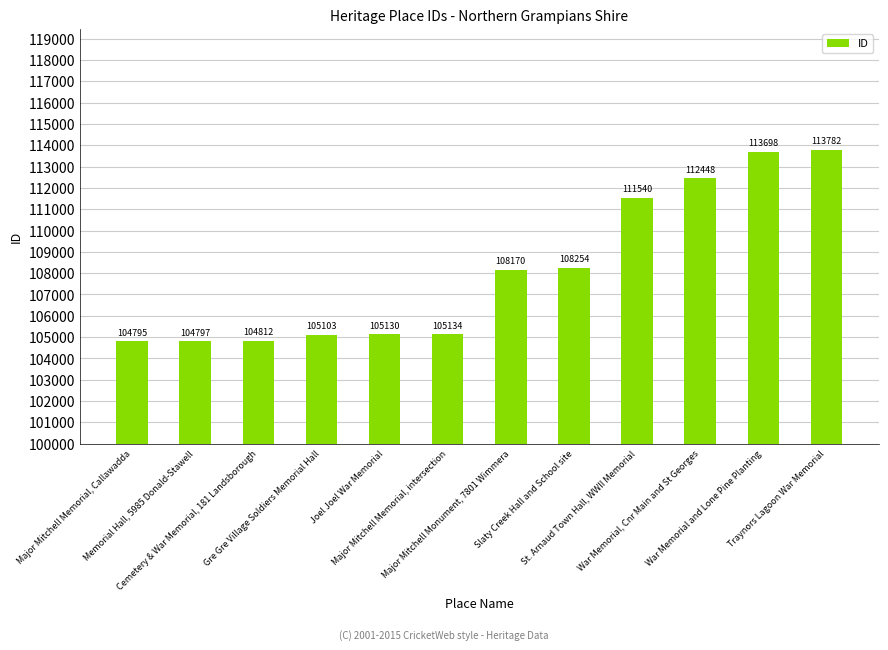

What is the value of the 10th bar from the left?

112448